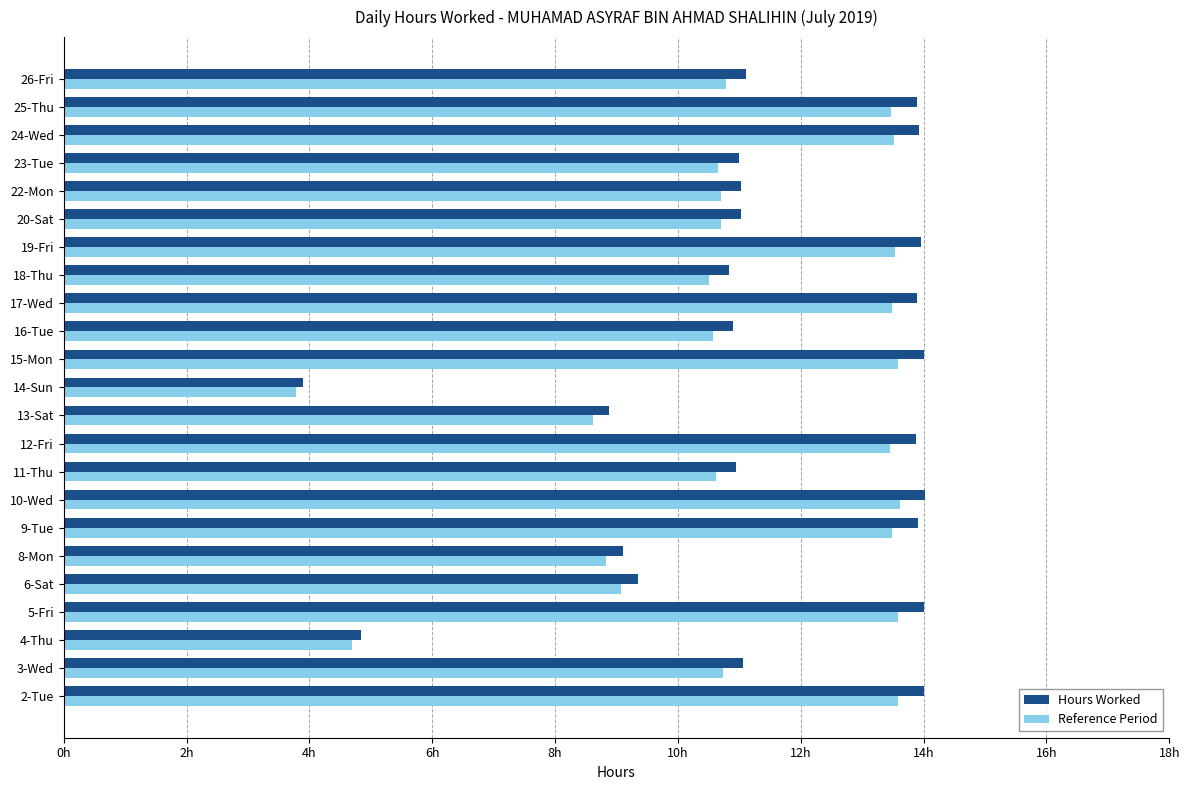

What are all the series names shown in the legend?

Hours Worked, Reference Period